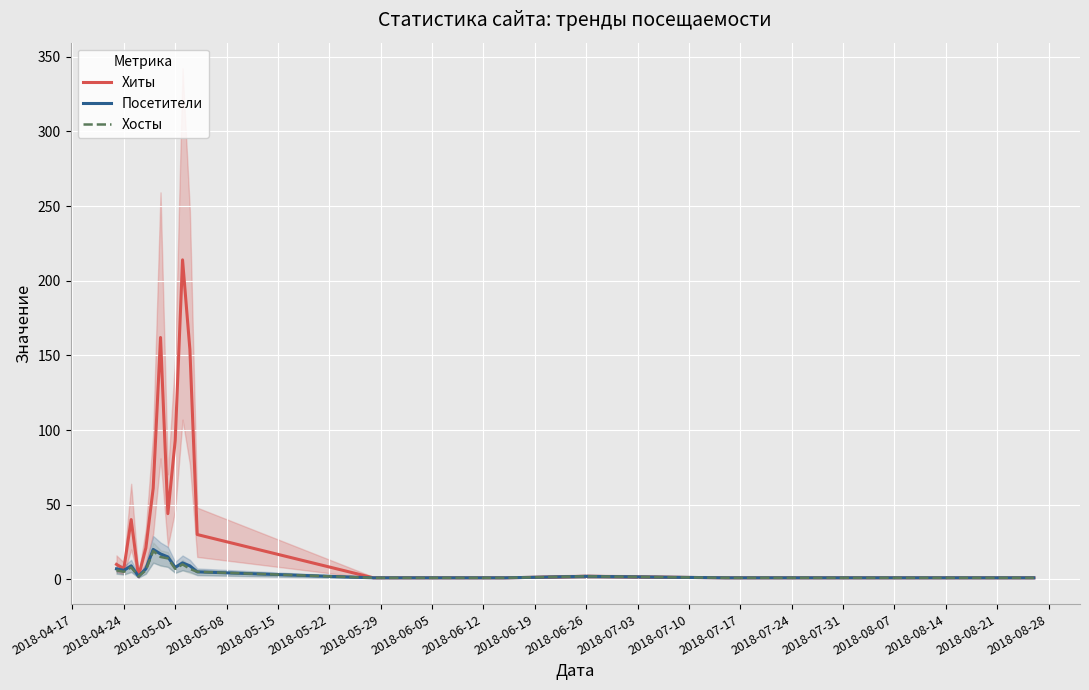

What is the spread (max minus min) of values at 2018-04-24?

2